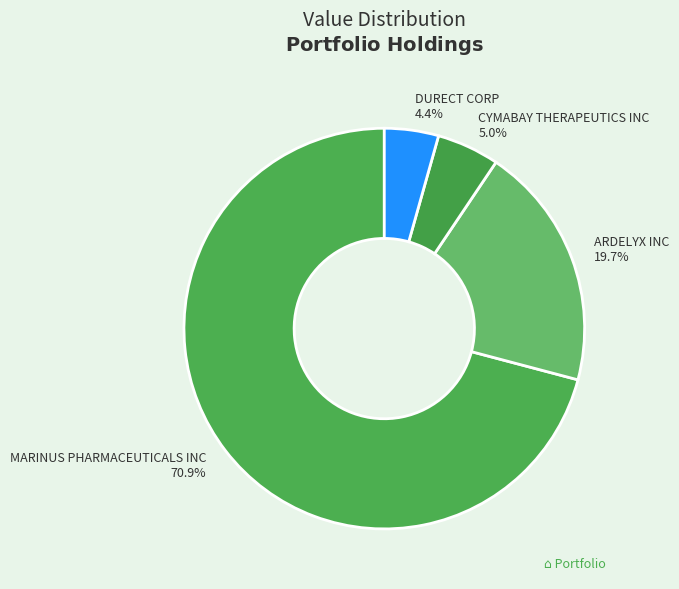

Which category has the smallest portion of the pie?

DURECT CORP